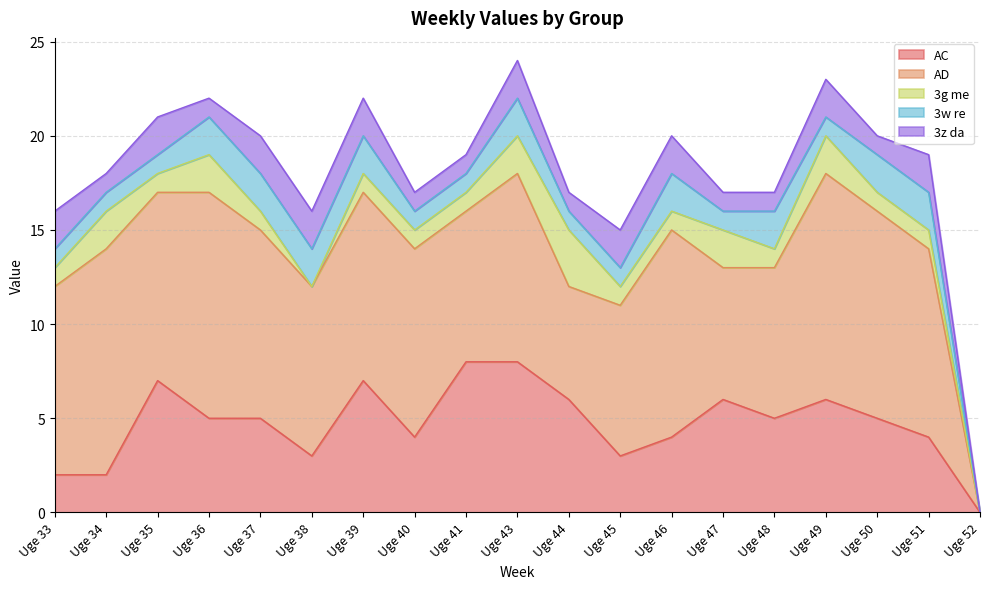

True or false: AC has a value of 2 at Uge 43.

False